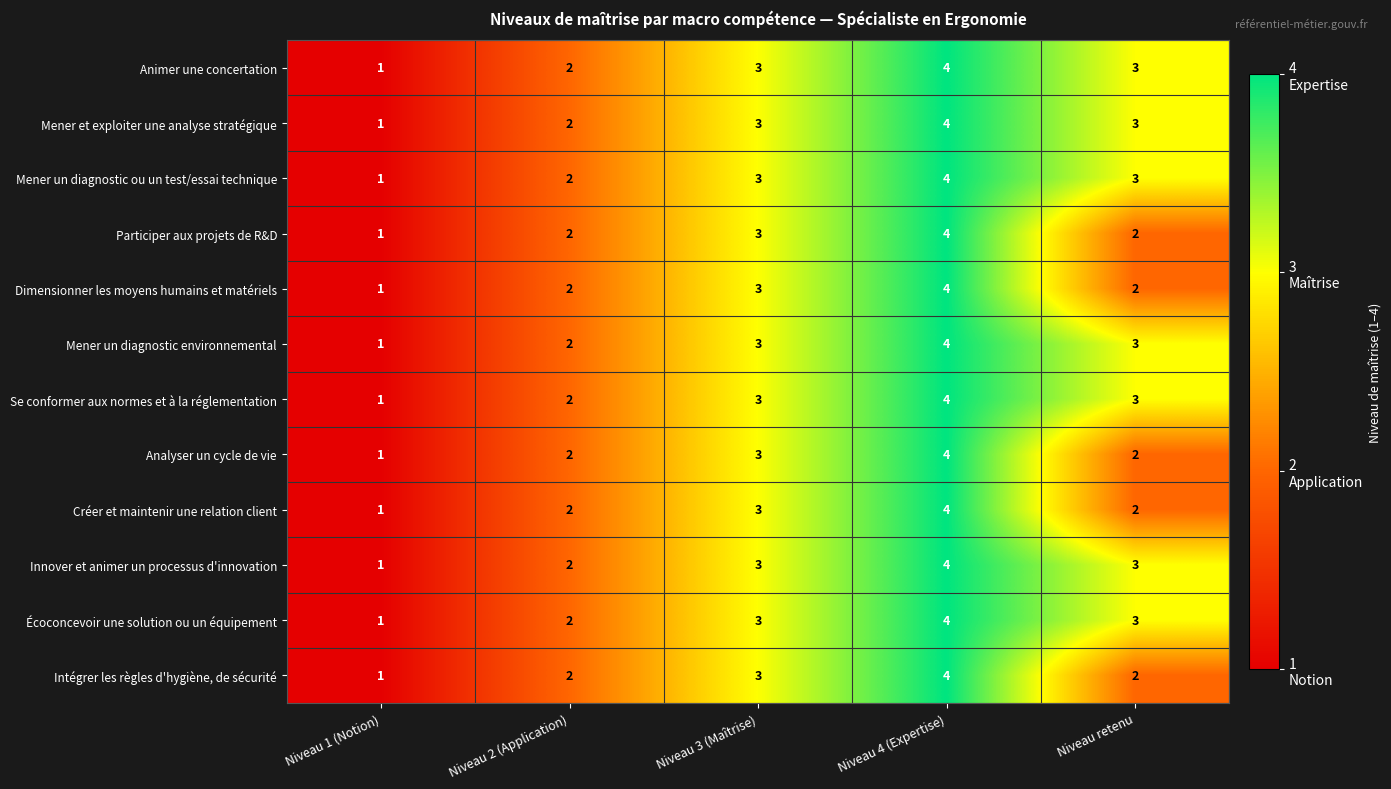

What is the difference between the maximum and minimum values in the Dimensionner les moyens humains et matériels series?

3